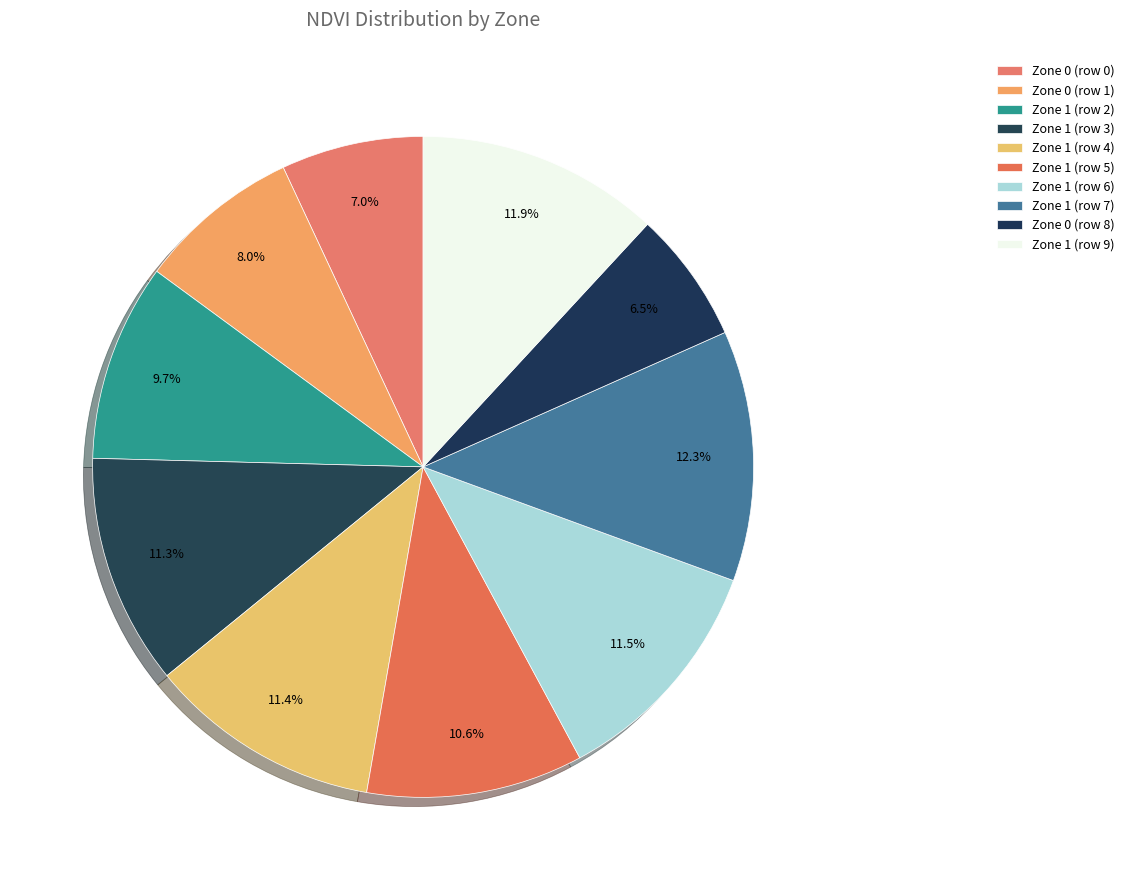

Does any single category account for the majority?

No